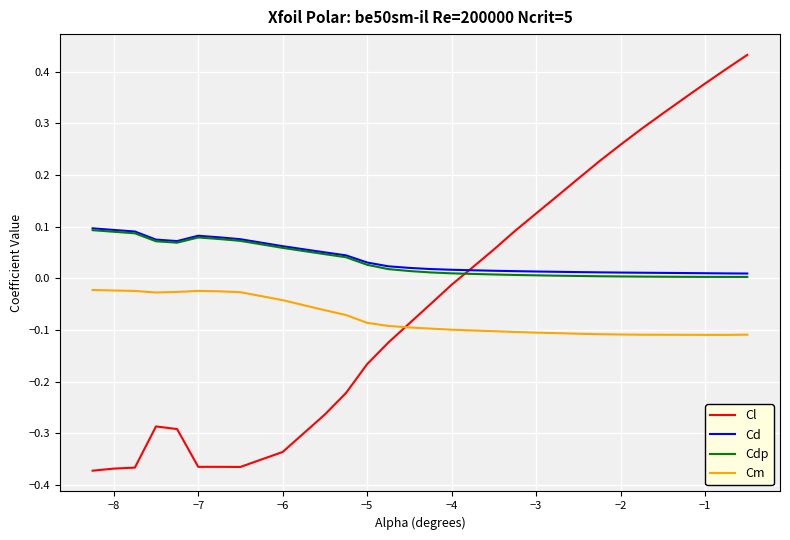

Which series has the widest spread of values?

Cl